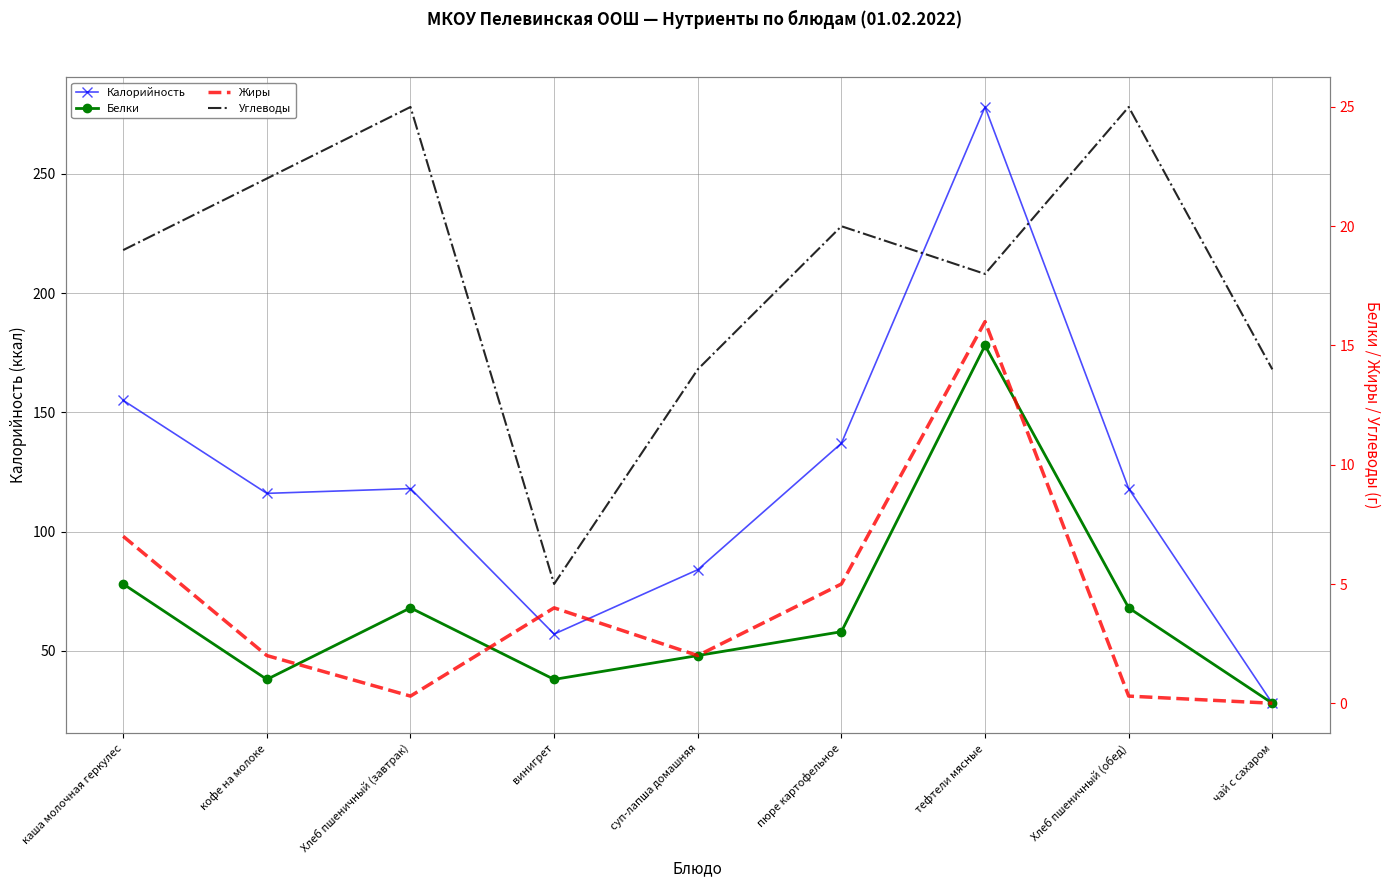

True or false: Калорийность has a value of 36.9 at каша молочная геркулес.

False